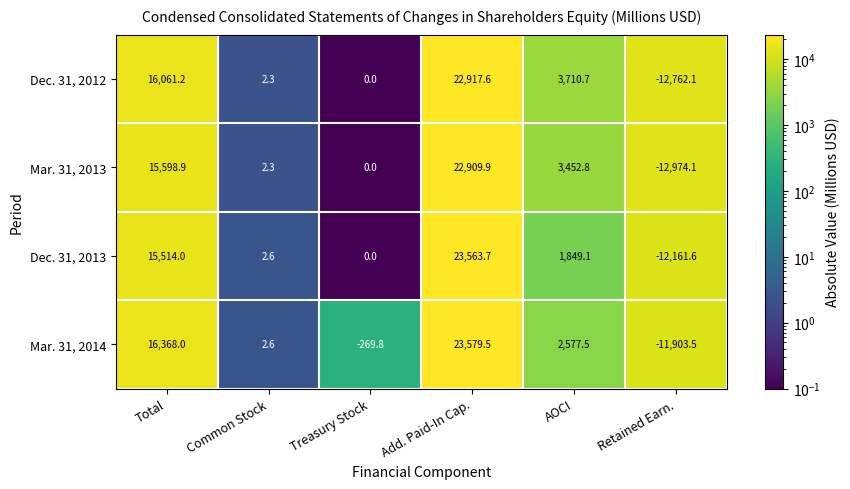

Rank the series by their maximum value, from highest to lowest.

Mar. 31, 2014, Dec. 31, 2013, Dec. 31, 2012, Mar. 31, 2013